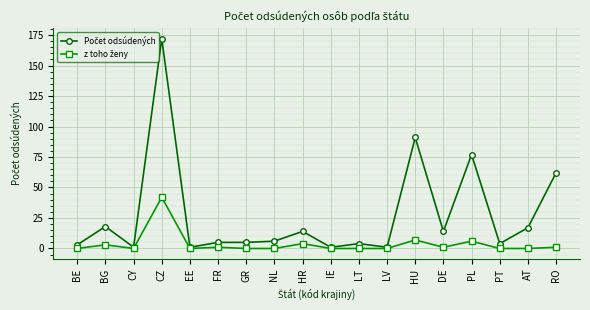

How many lines are shown in the chart?

2